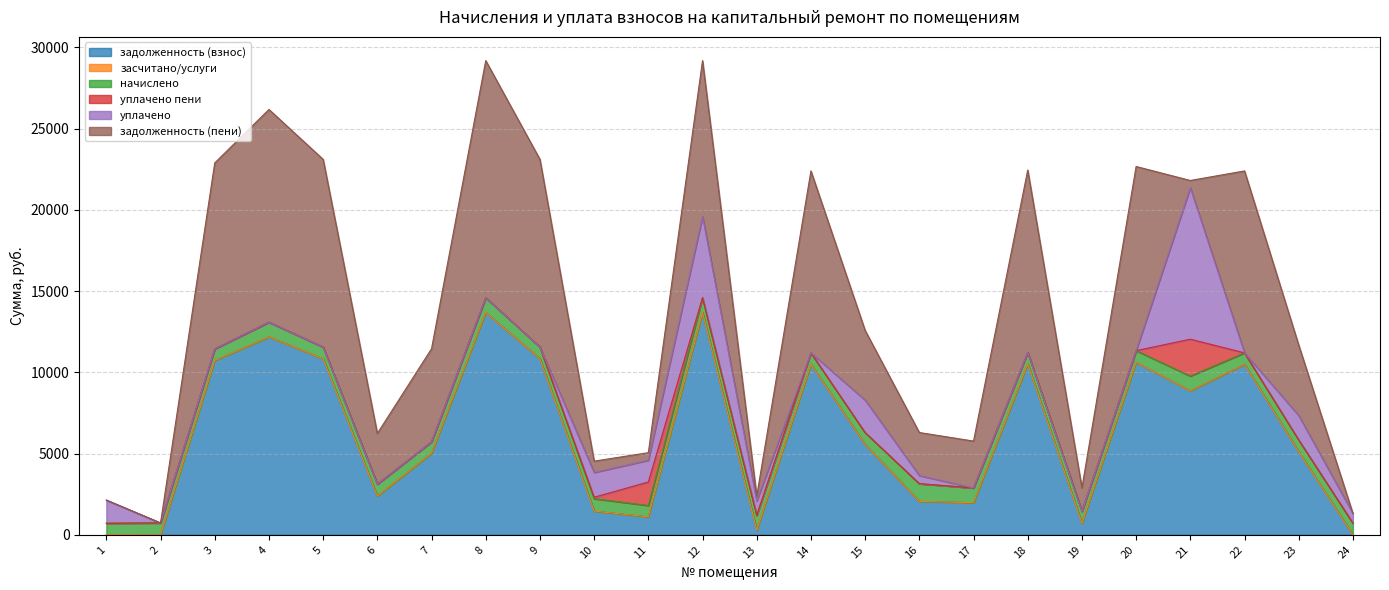

What is the value of the задолженность (взнос) point at the 12th from the left?

13687.4